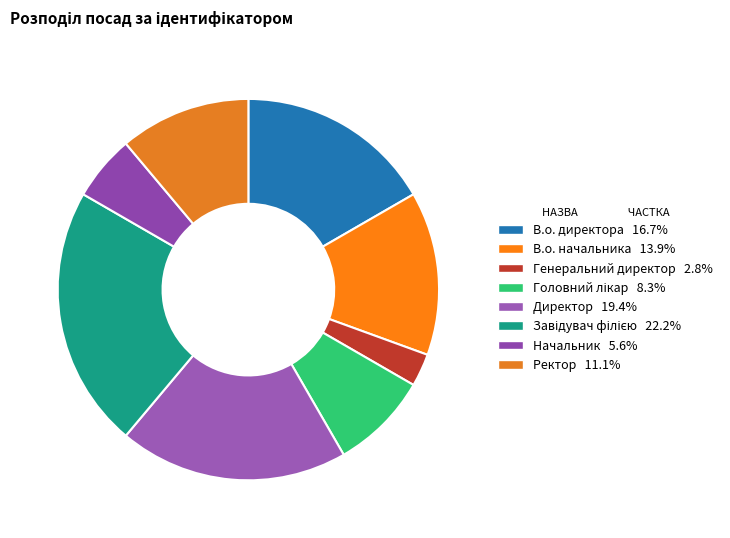

Which category has the smallest portion of the pie?

Генеральний директор